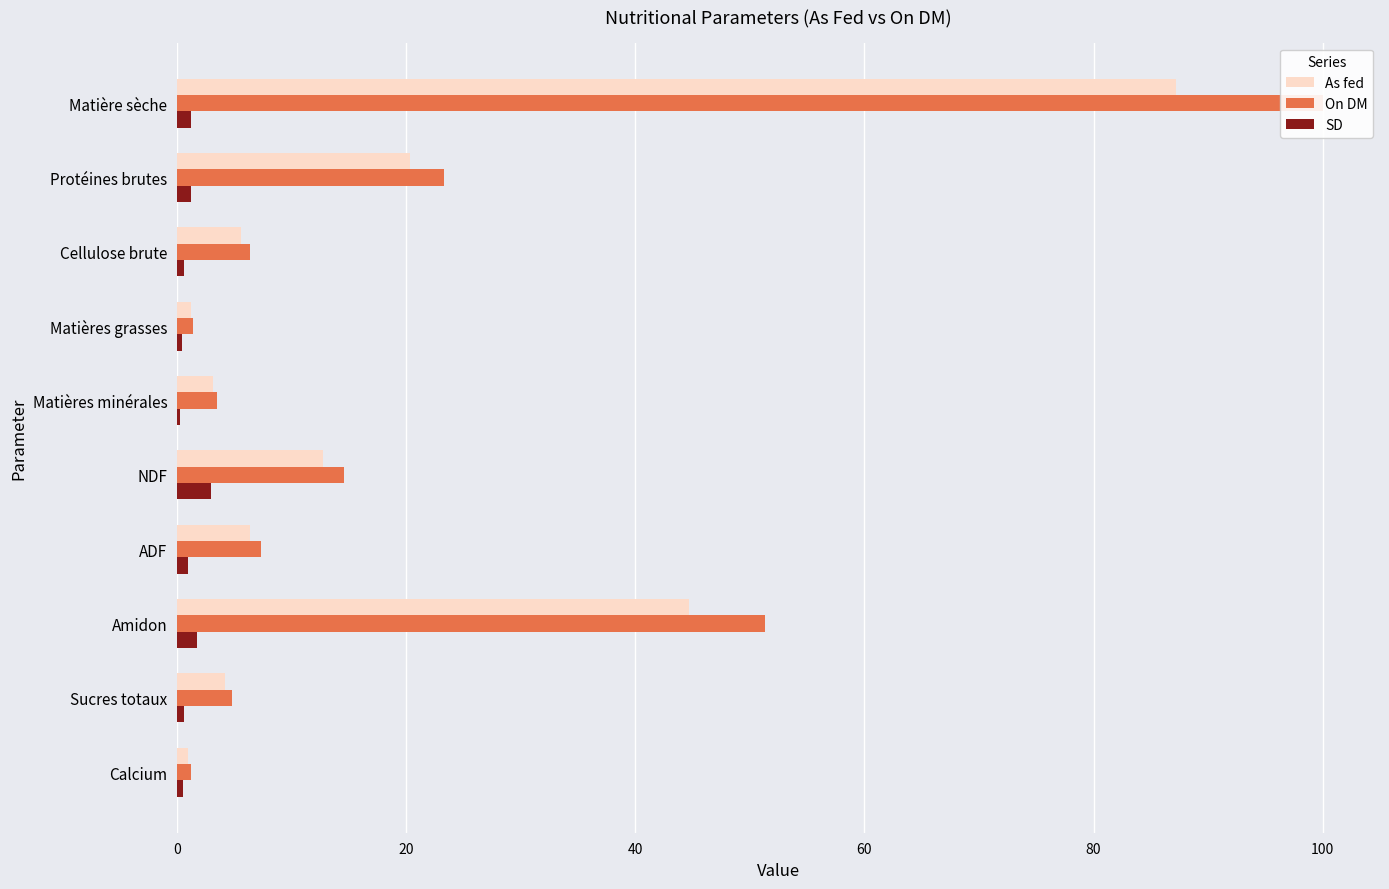

Between 7 and 100, which is larger?

7